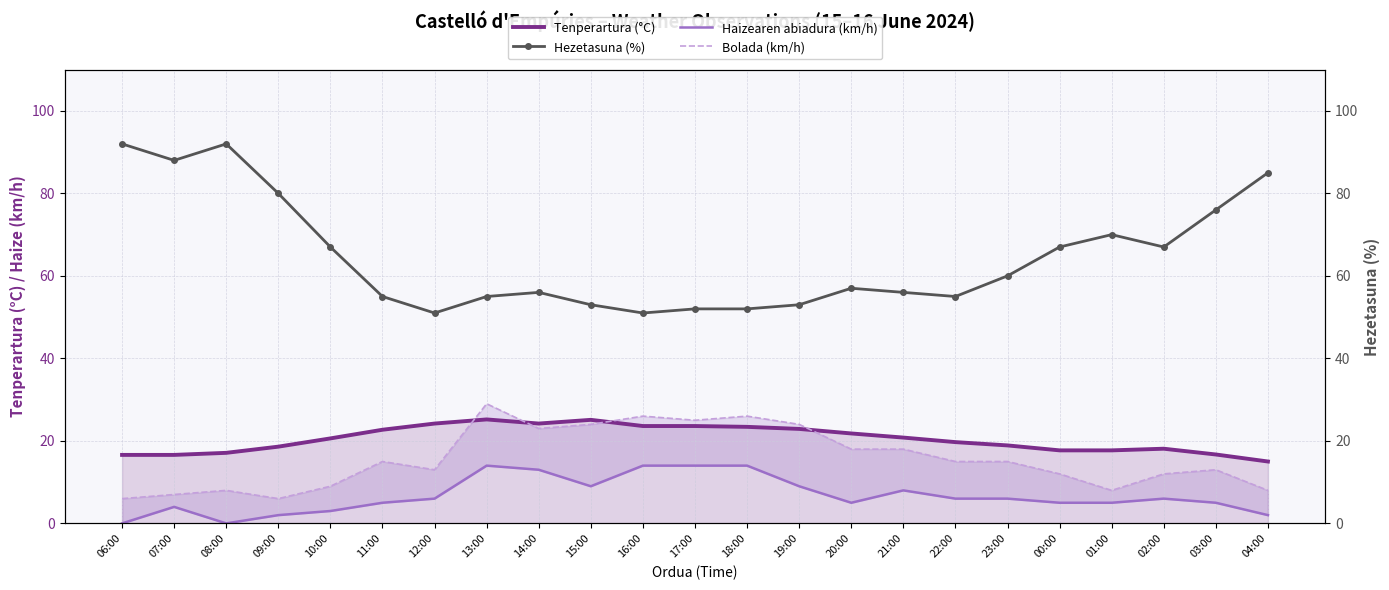

The value of Haizearen abiadura (km/h) at 12:00 is 6.0. True or false?

True